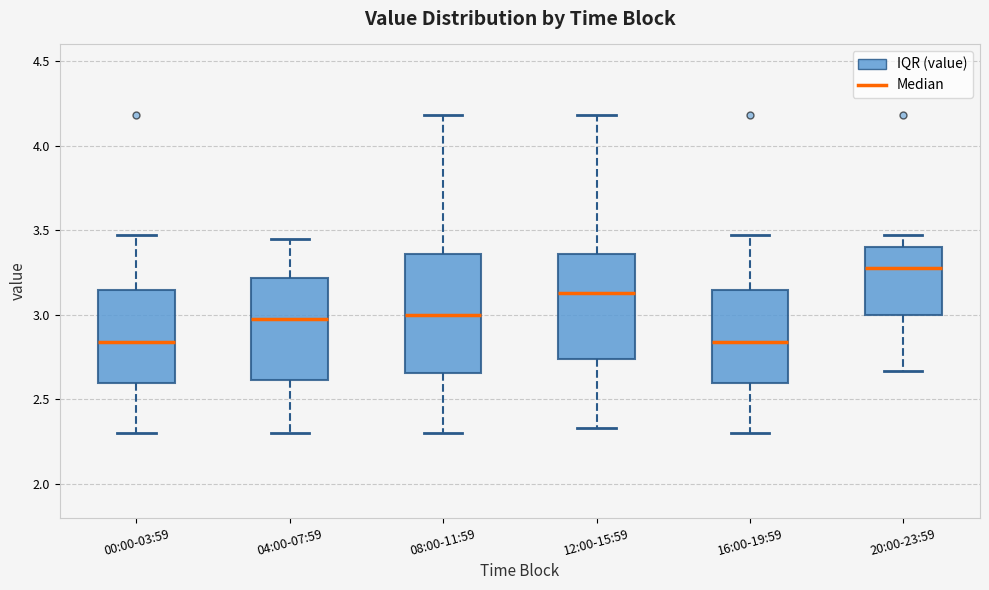

Which box is the tallest, from its lower edge to its upper edge?

08:00-11:59